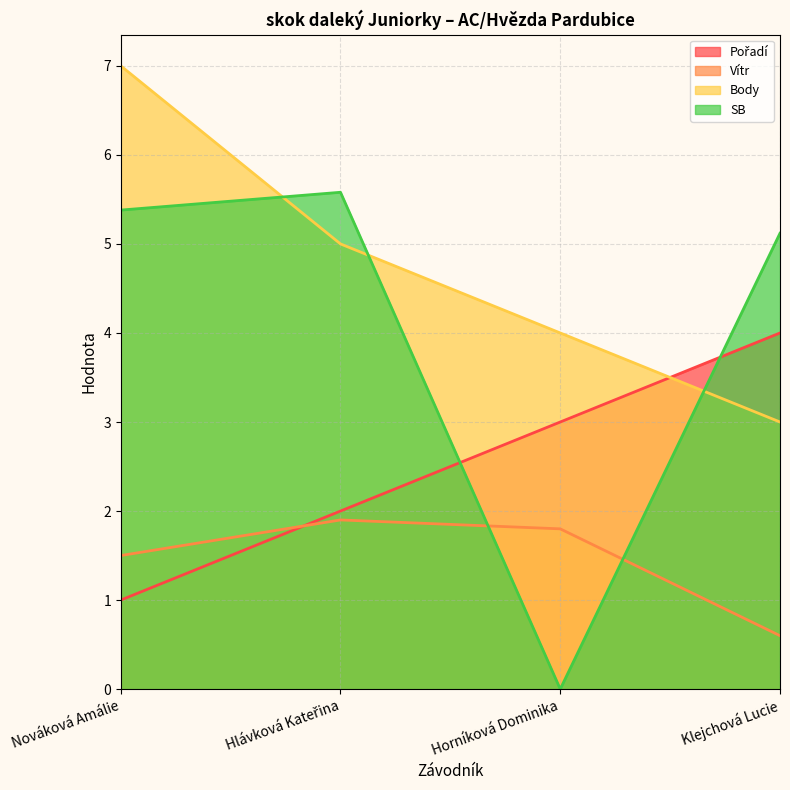

Where does the Body series first go above 5?

Nováková Amálie